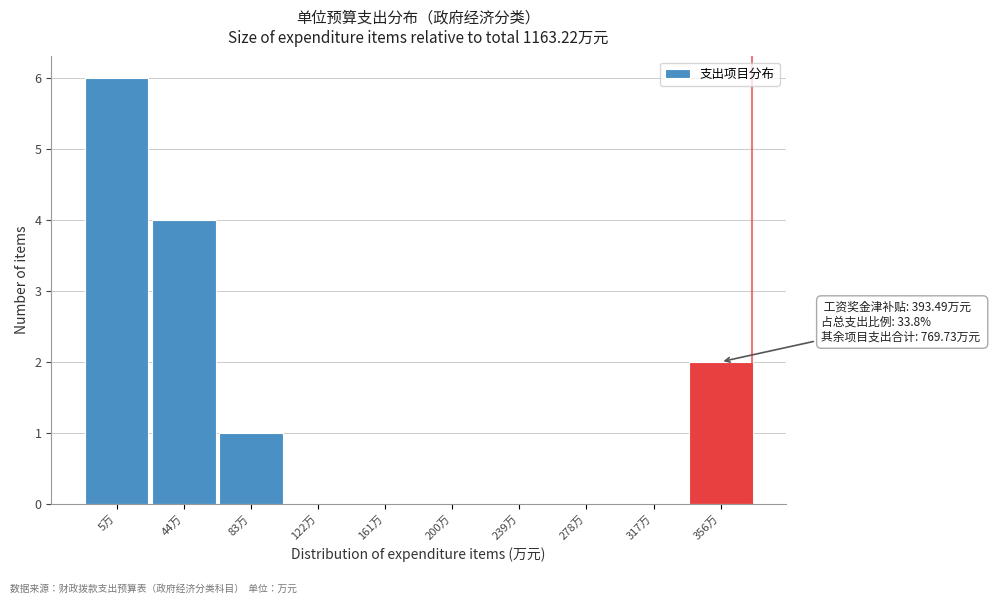

Reading left to right, extract all data points from this chart.

5万=6	44万=4	83万=1	122万=0	161万=0	200万=0	239万=0	278万=0	317万=0	356万=2